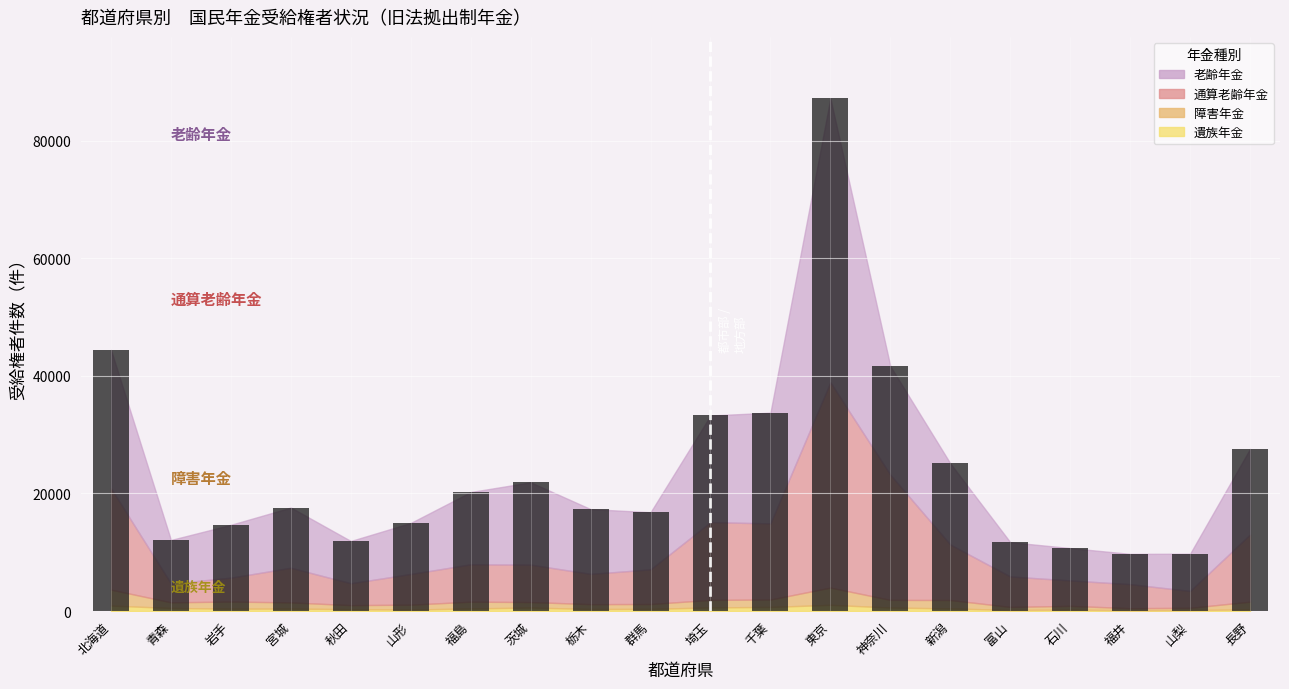

How many data points are less than 17602?

10